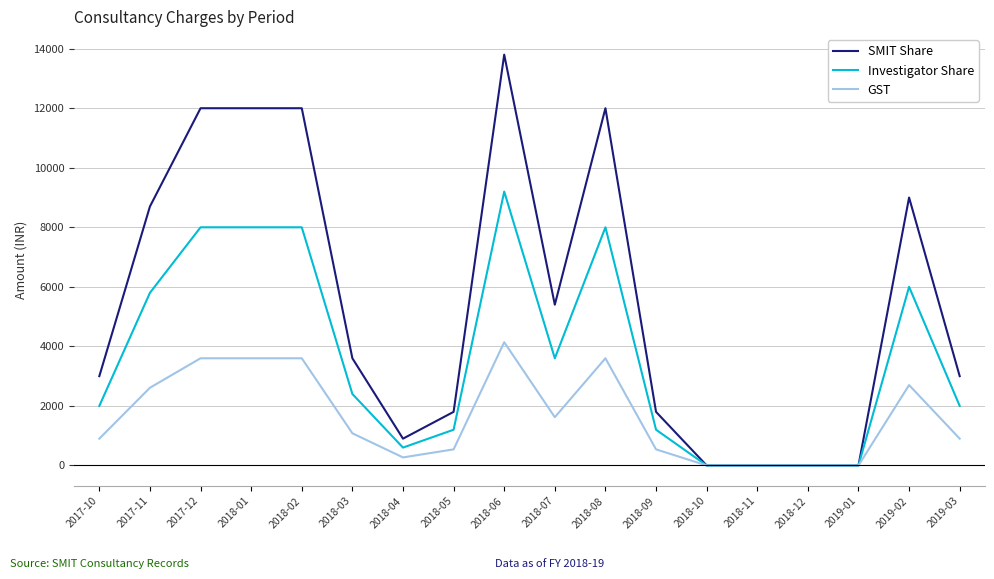

Is it true that GST equals 540 at 2018-05?

True